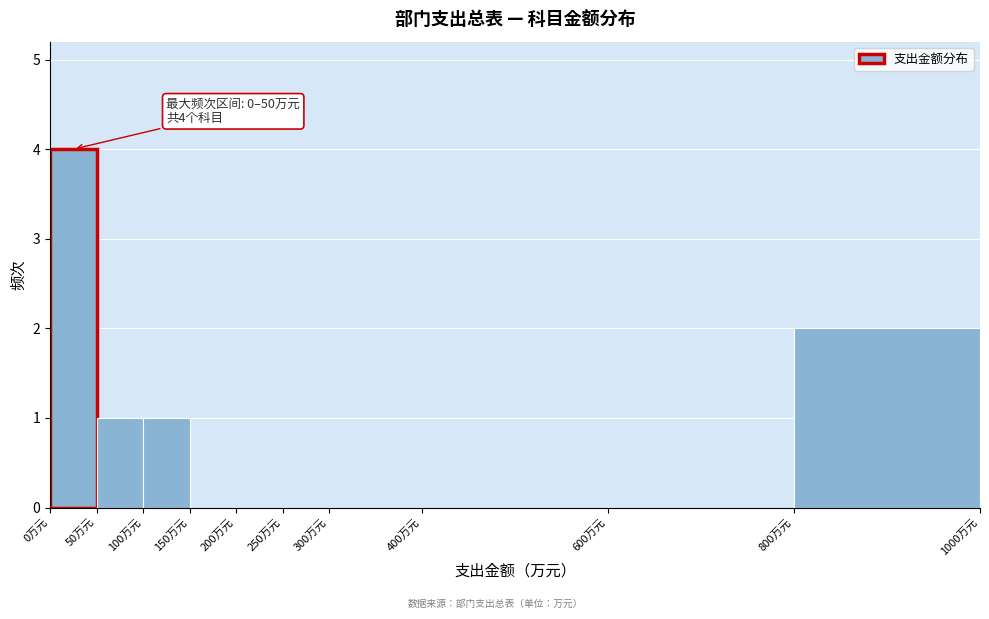

Over which range of the x-axis is the bar tallest?

0 to 50